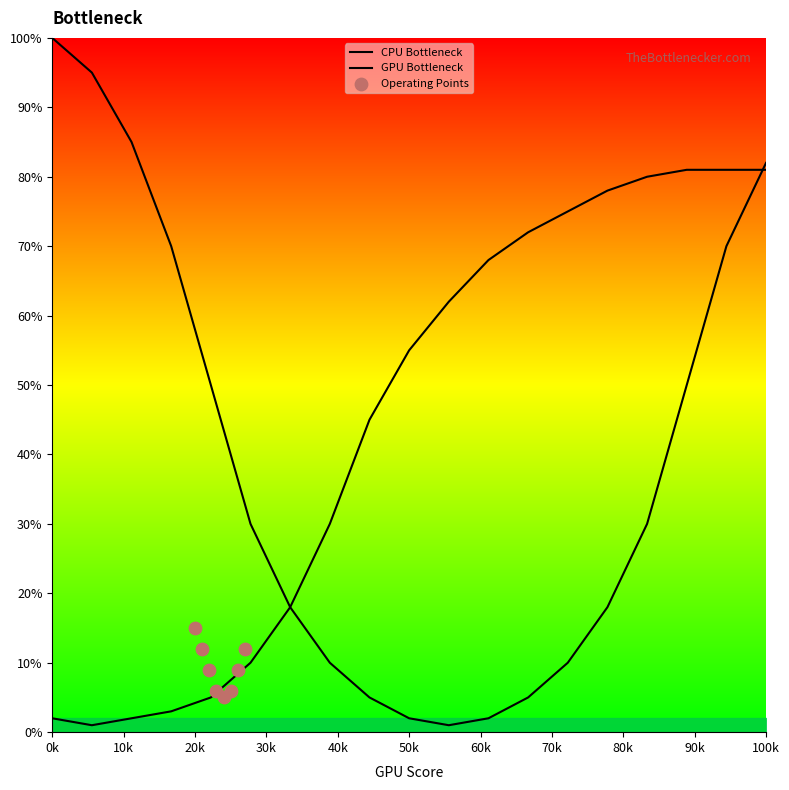

Which series contains the highest Y value?

CPU Bottleneck